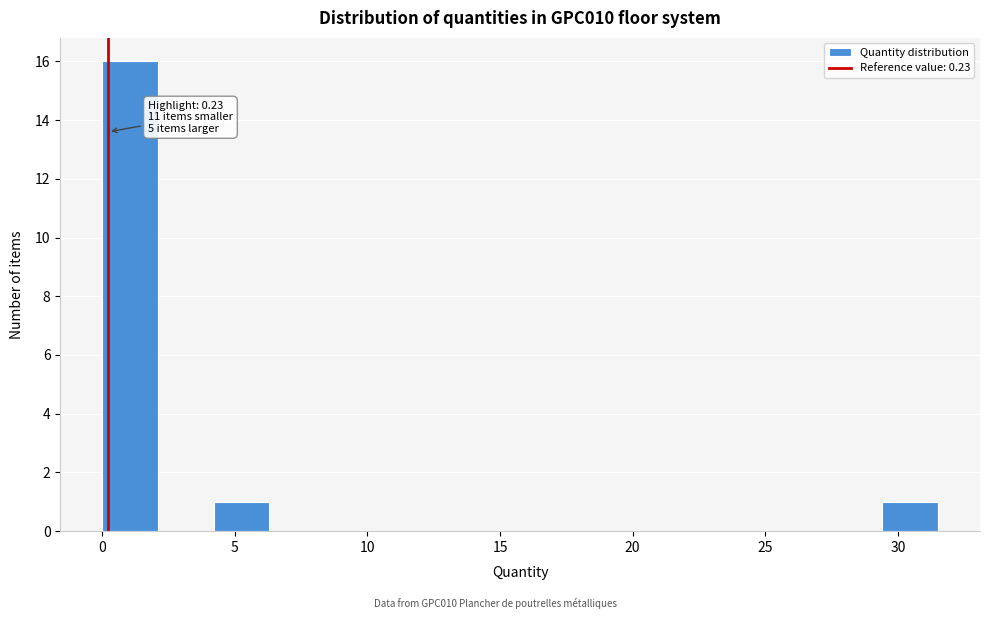

Over which range of the x-axis is the bar tallest?

0.0 to 2.0